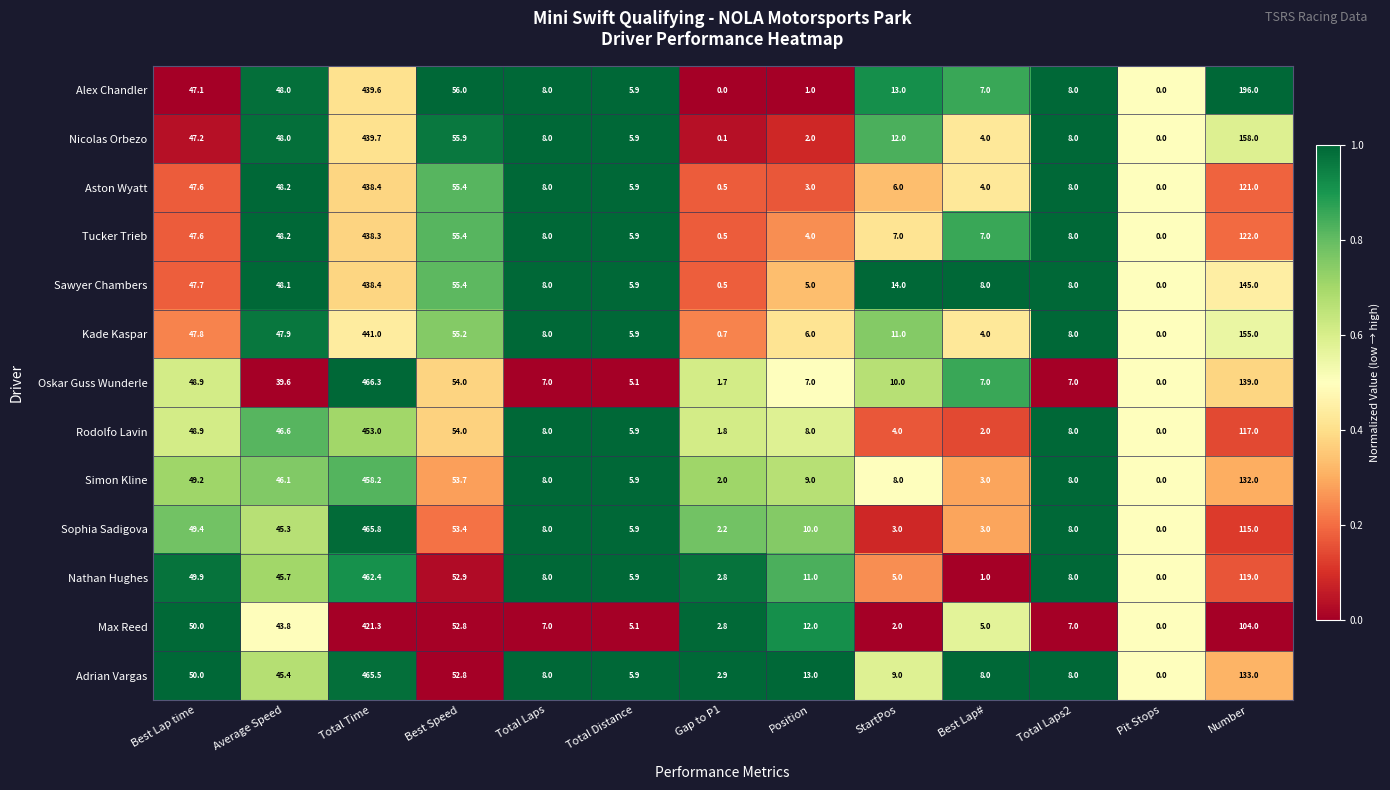

What is the sum of the Sophia Sadigova values at Total Distance and StartPos?

8.9